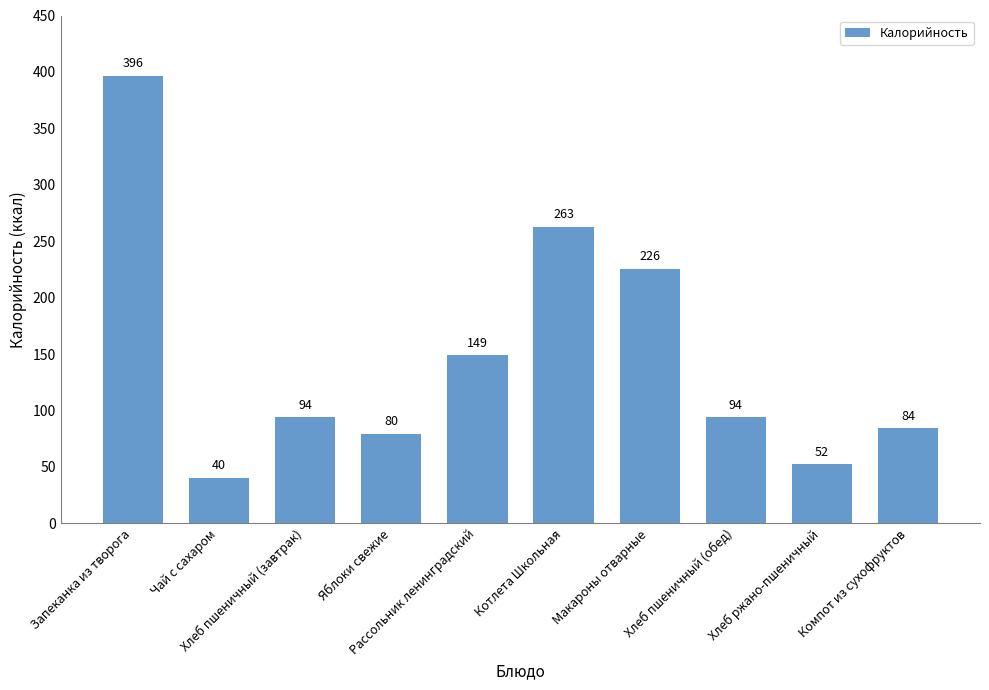

What is the change in value from Запеканка из творога to Рассольник ленинградский?

-247.6